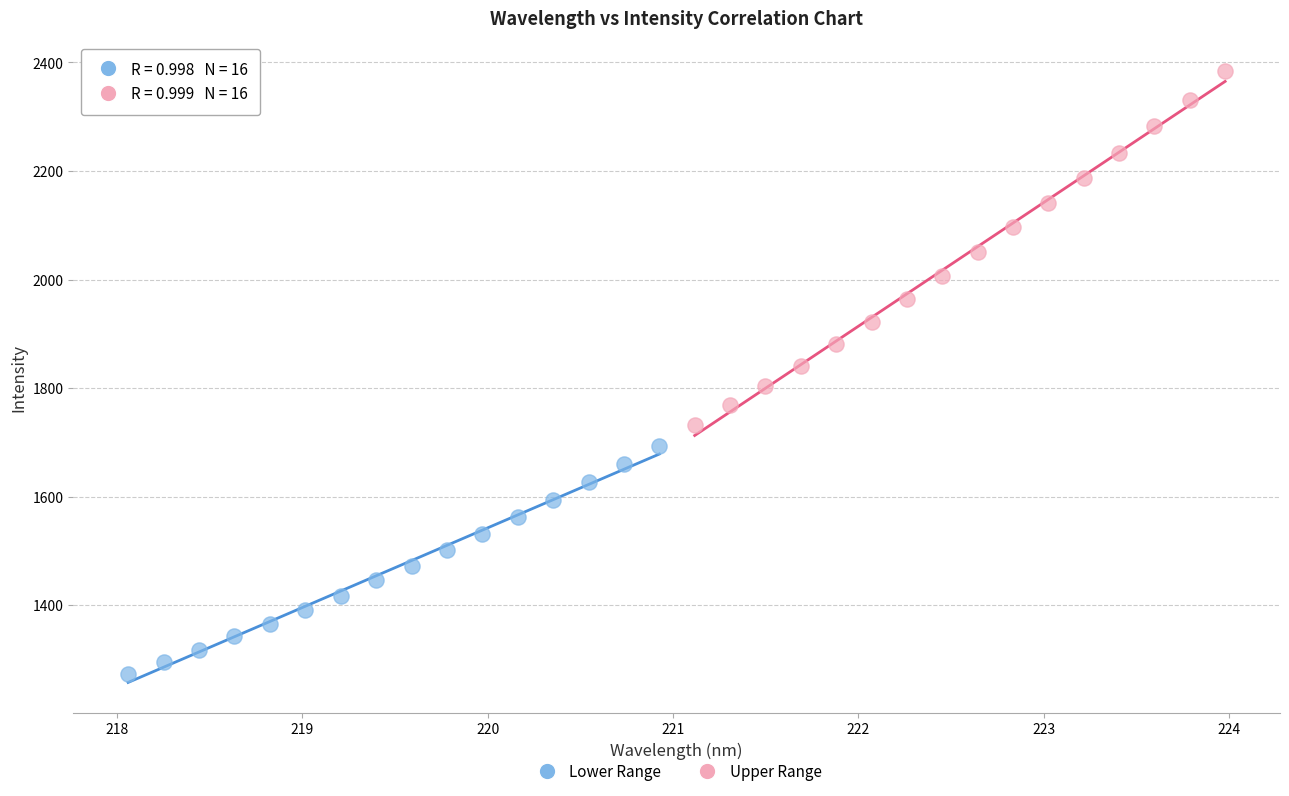

Which series has the widest spread of Y values?

Upper Range